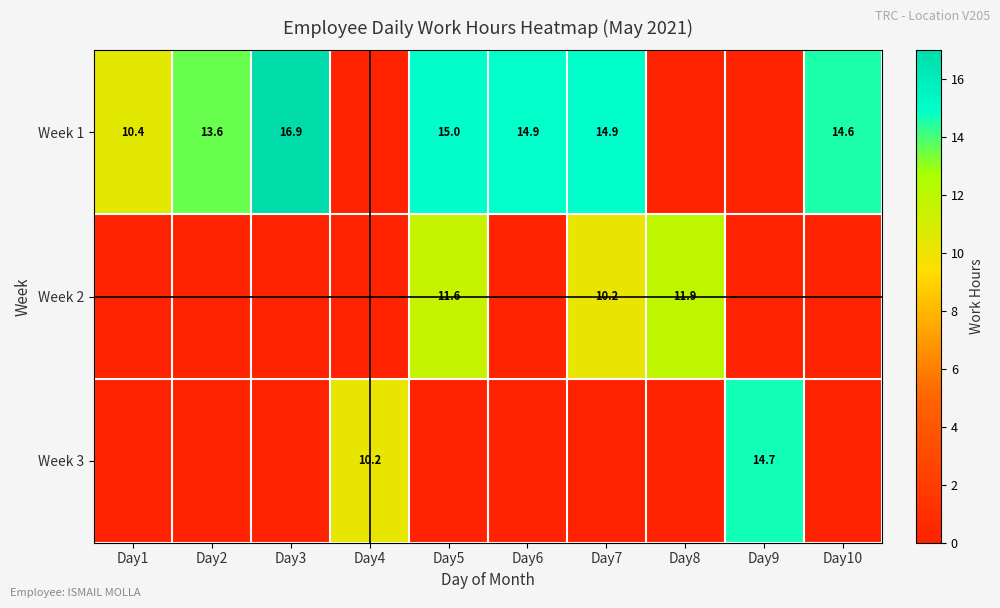

True or false: Week 3 has a value of 18.3 at Day4.

False